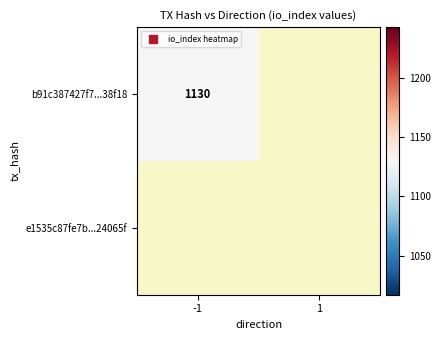

Rank the series by their maximum value, from highest to lowest.

b91c387427f7209b64e54ea78bd46db78f38f18, e1535c87fe7bfe44e15b44b7eb9ae853524065f